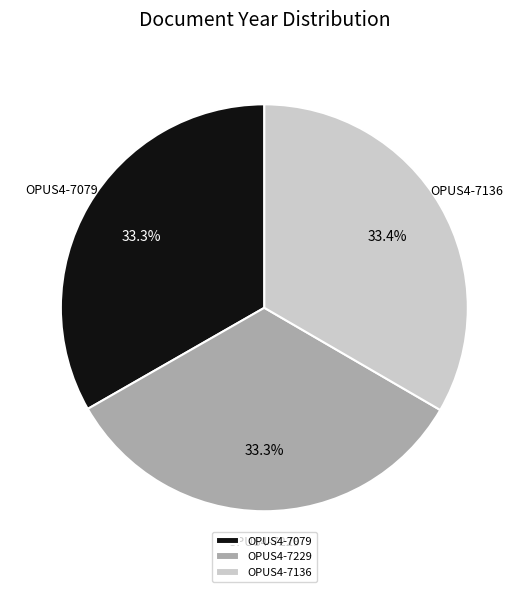

Approximately how many times larger is the value at OPUS4-7229 compared to OPUS4-7079?

1.0